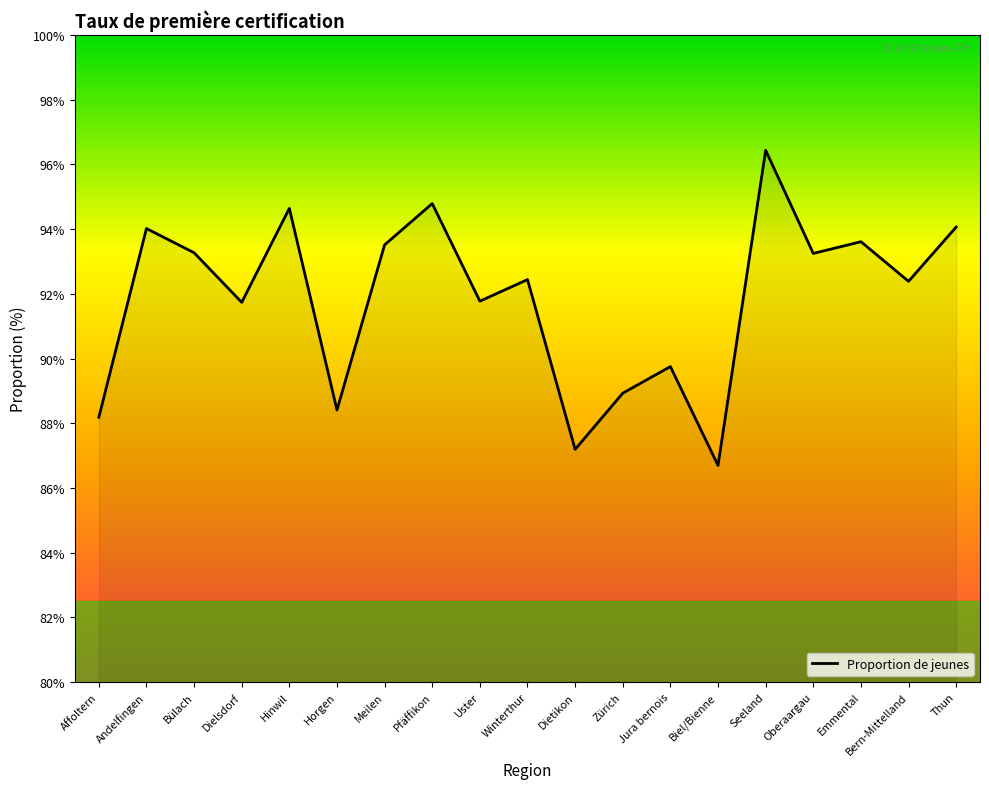

Is it true that the value at Zürich is 26.0?

False